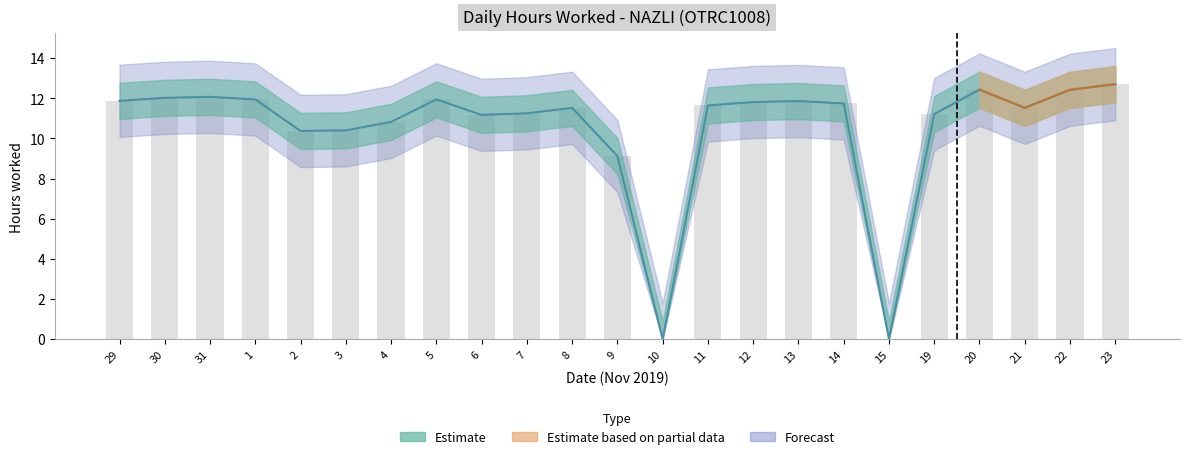

Is it true that the value at 22 is 4.6?

False